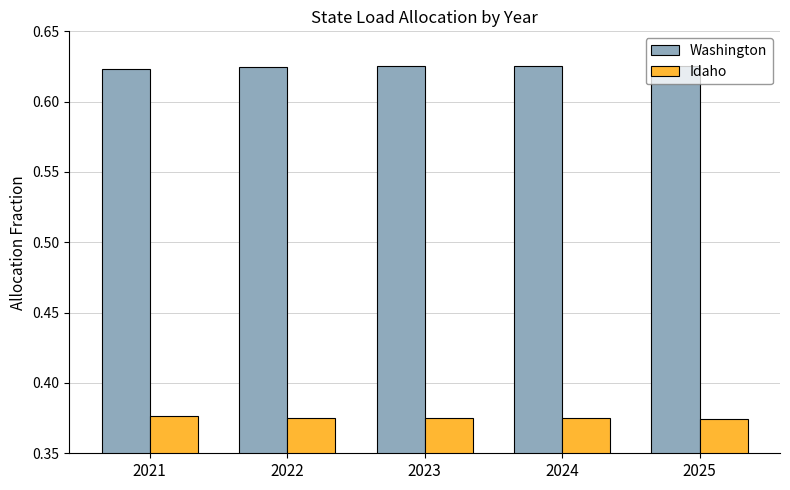

What is the total value across all series at 2021?

1.0